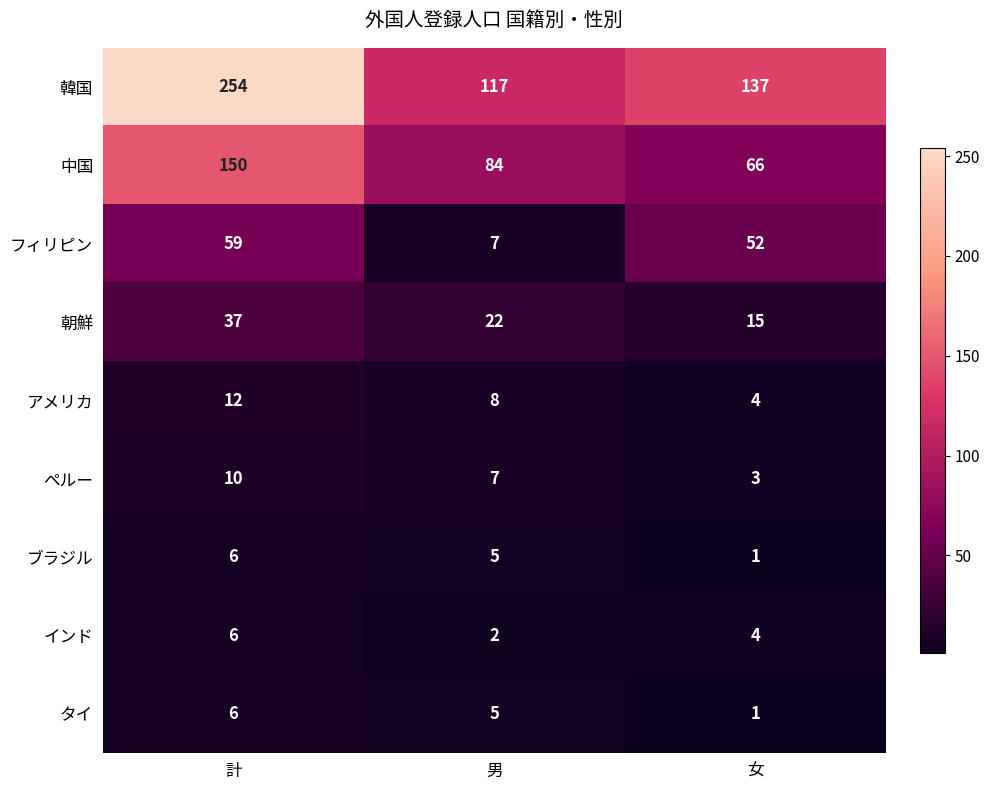

What is the total value across all series at 女?

283